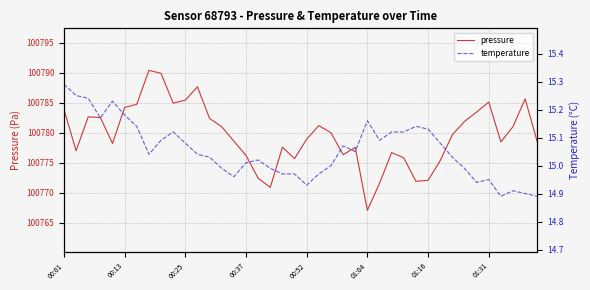

True or false: pressure has a value of 100778.9 at 00:52.

True